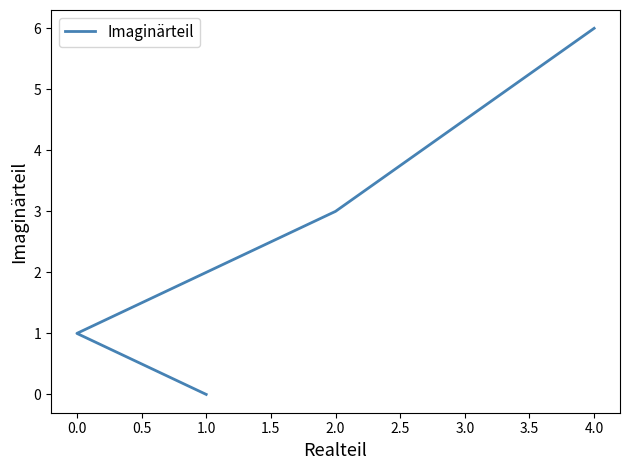

At which category does the chart reach its minimum across all series?

1.0